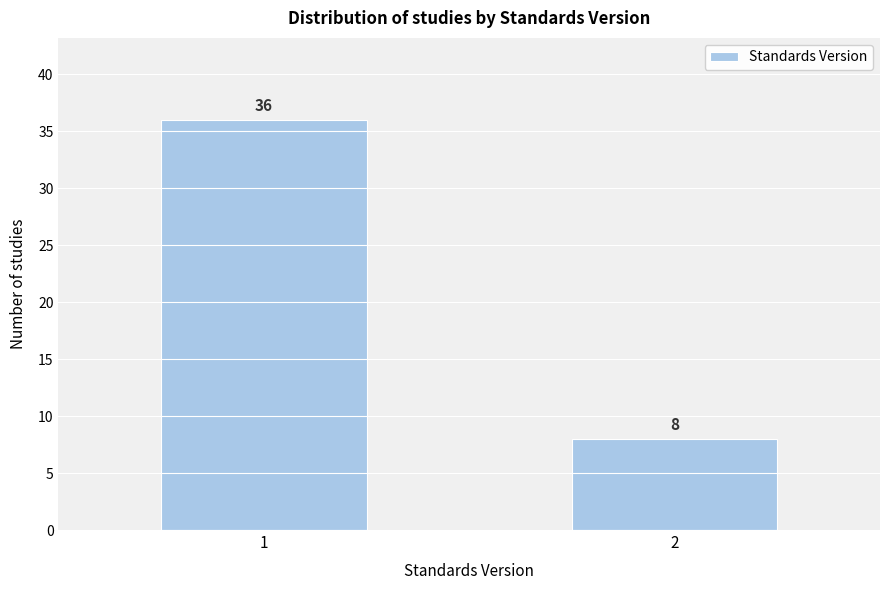

Reading left to right, what are all the values shown in this chart?

1=36	2=8